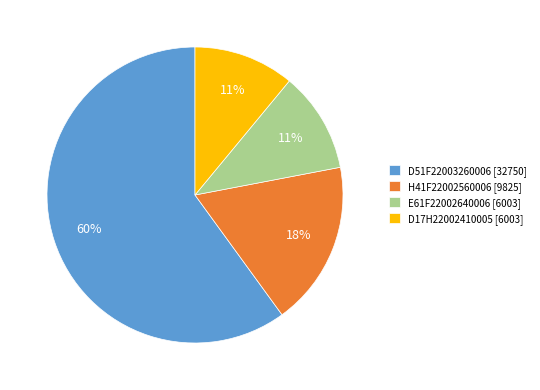

Does E61F22002640006 represent more than half of the total?

No